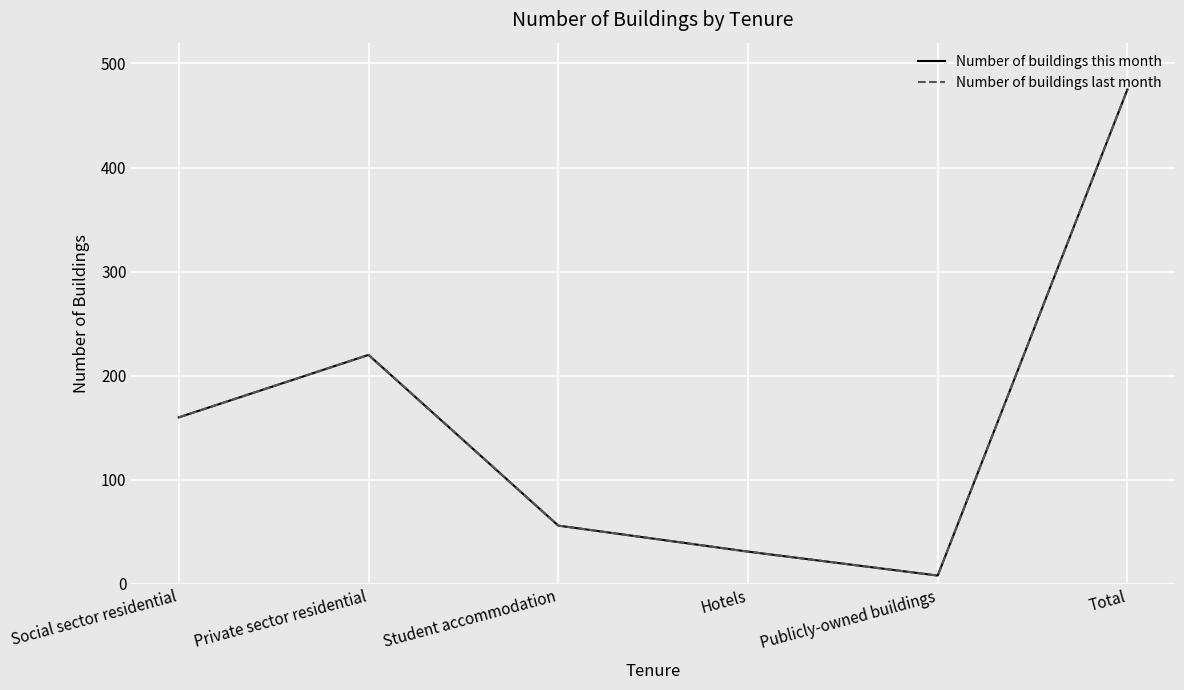

Does the chart display data point markers on the line(s)?

No